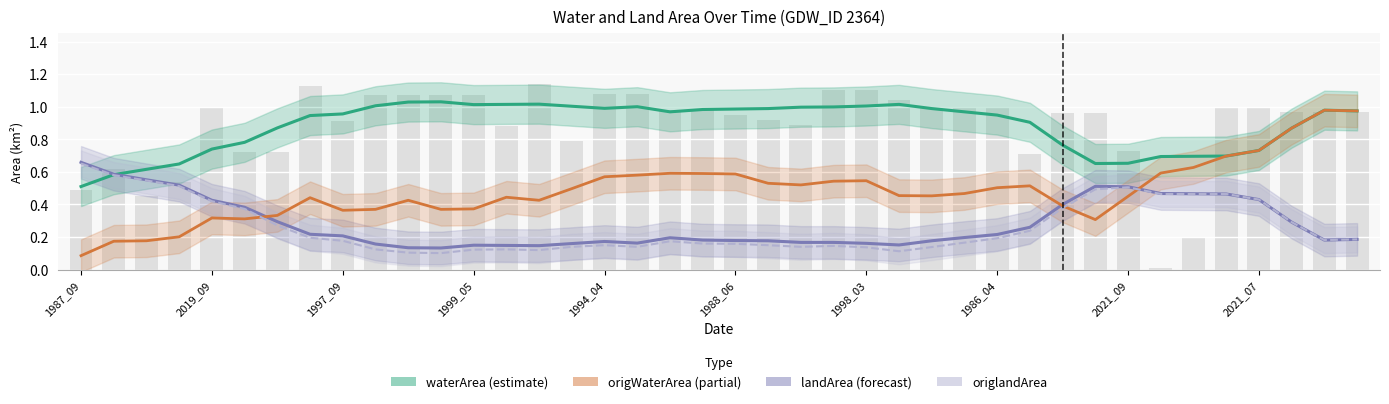

Is it true that waterArea (estimate) equals 1.0 at 1988_06?

True